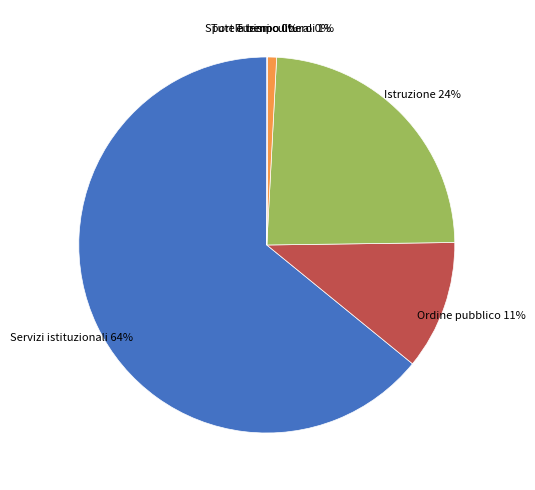

Which slice represents more than half of the pie?

Servizi istituzionali